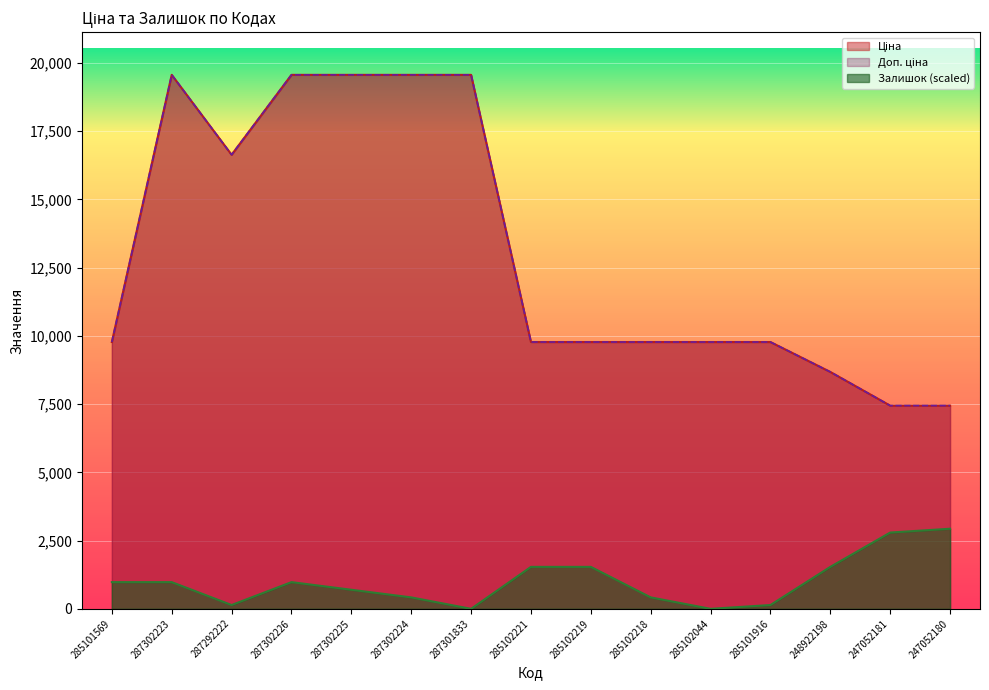

How many lines are shown in the chart?

3